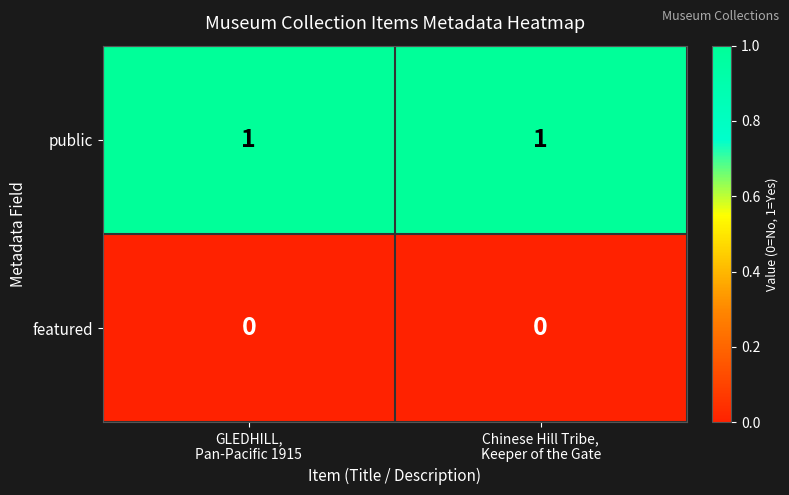

Reading left to right, transcribe all the data shown in this chart.

public: 1	1
featured: 0	0